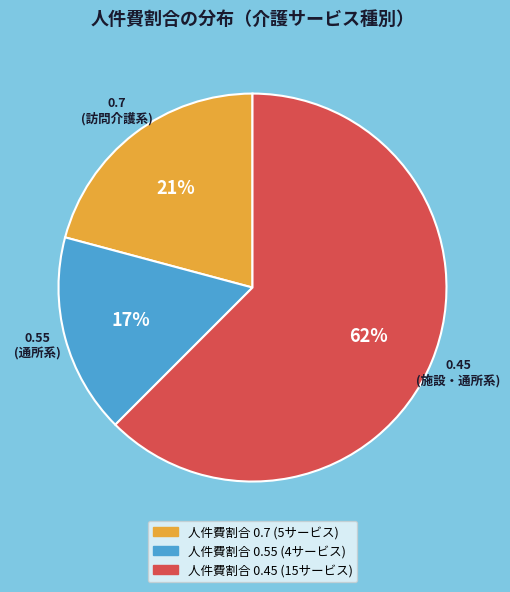

How many slices are in this pie chart?

3